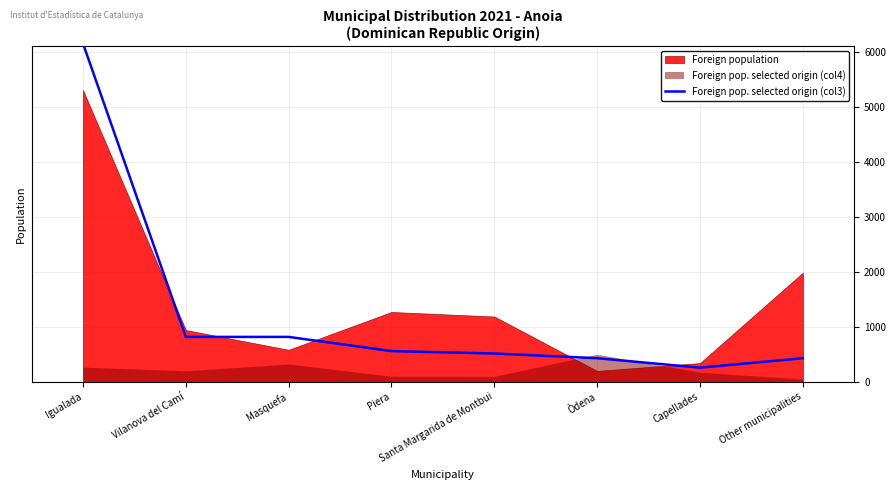

True or false: the data shows 6164 at Igualada.

True